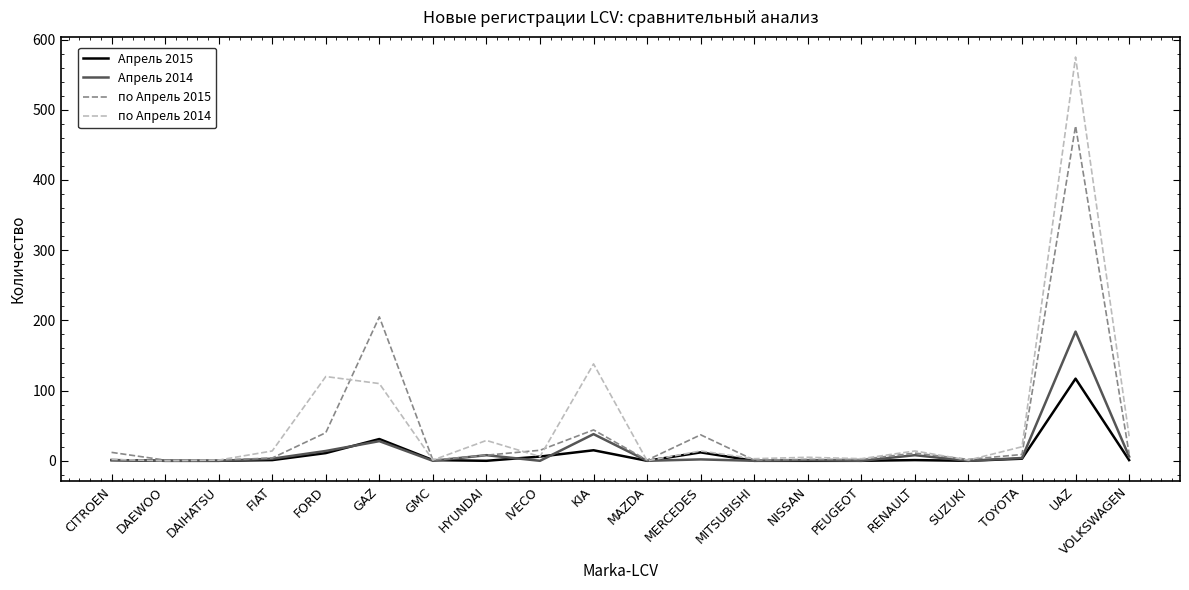

The value of Апрель 2014 at KIA is 38. True or false?

True